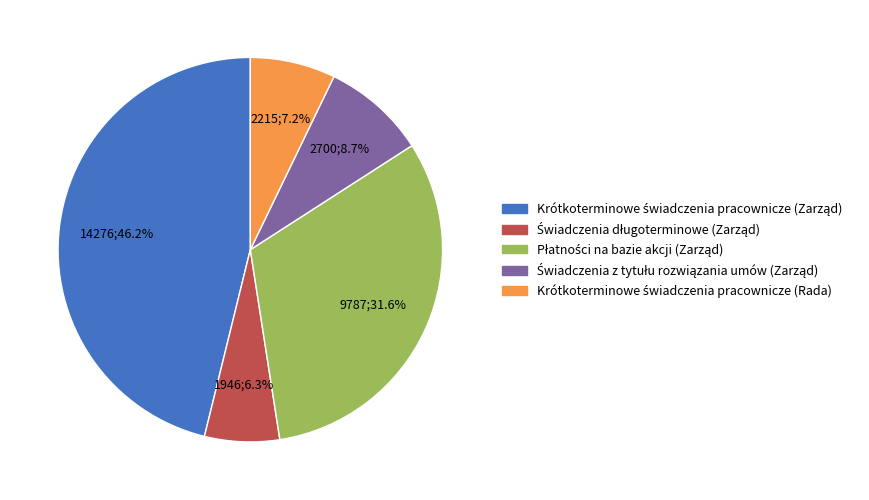

Is there any slice that represents more than half of the pie?

No